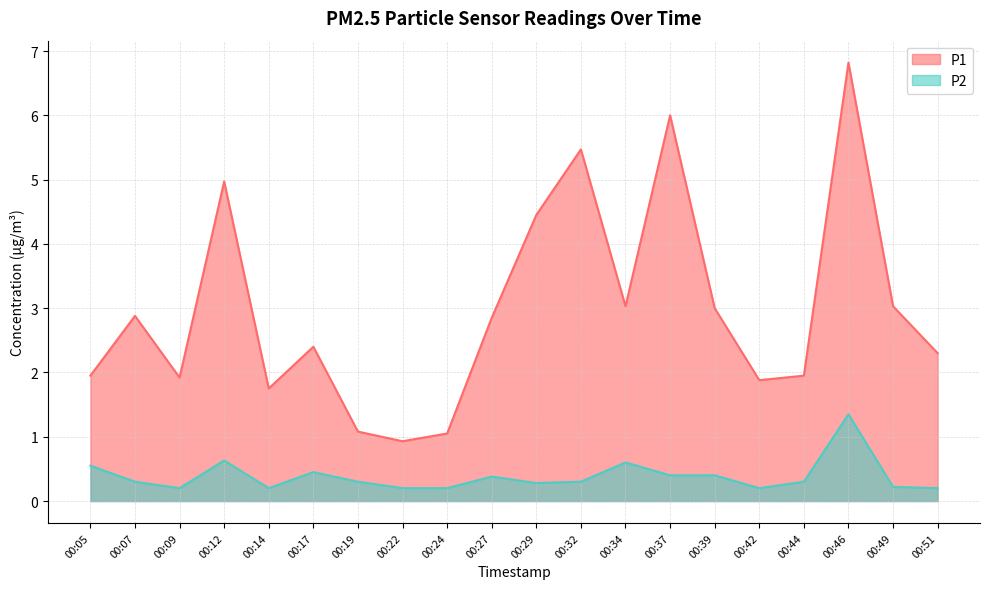

True or false: P2 and P1 cross at least once.

False